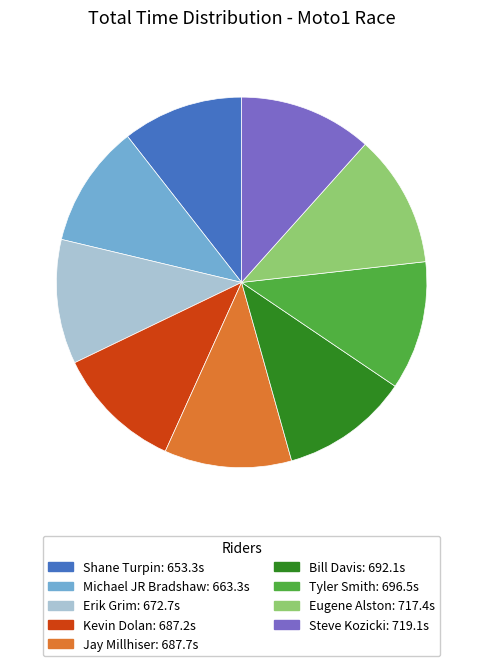

True or false: Bill Davis accounts for 1% of the total.

False